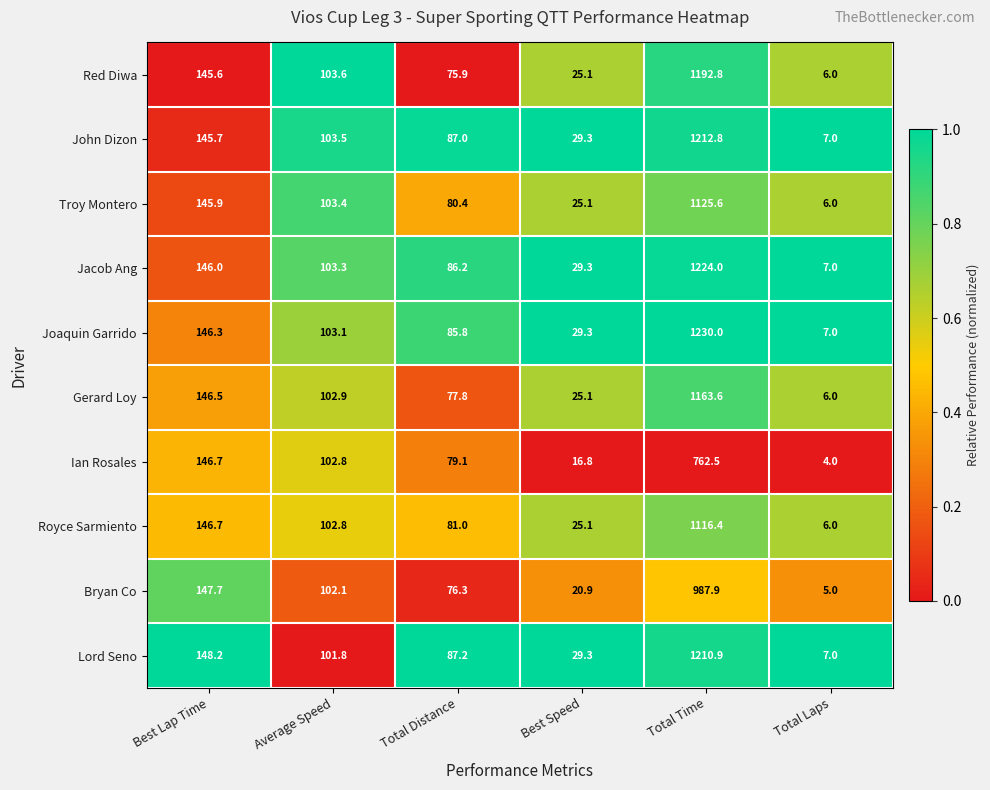

At which label does Gerard Loy reach its peak?

Total Time